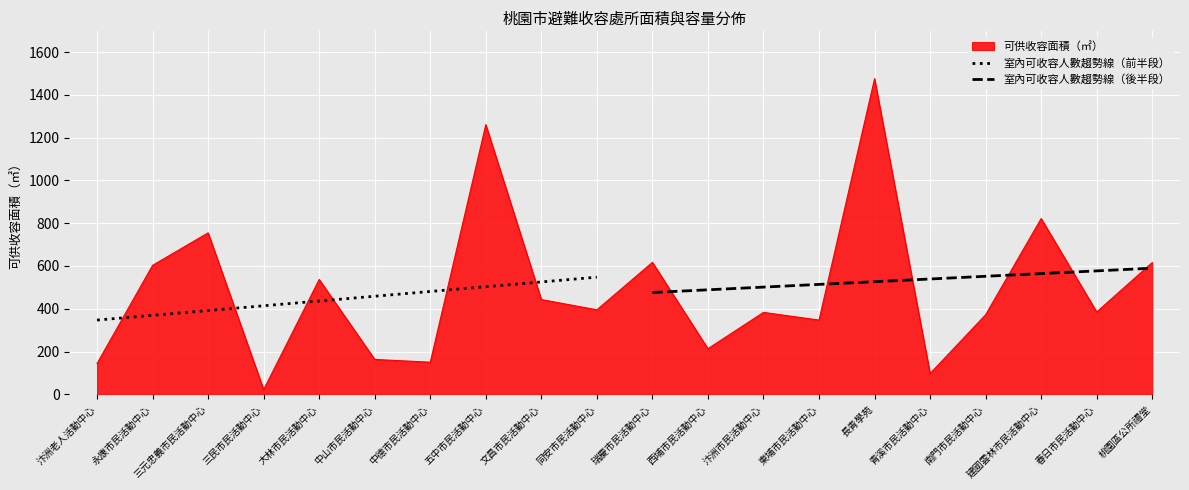

True or false: 室內可收容人數趨勢線（前半段） has a value of 413.9 at 三民市民活動中心.

True